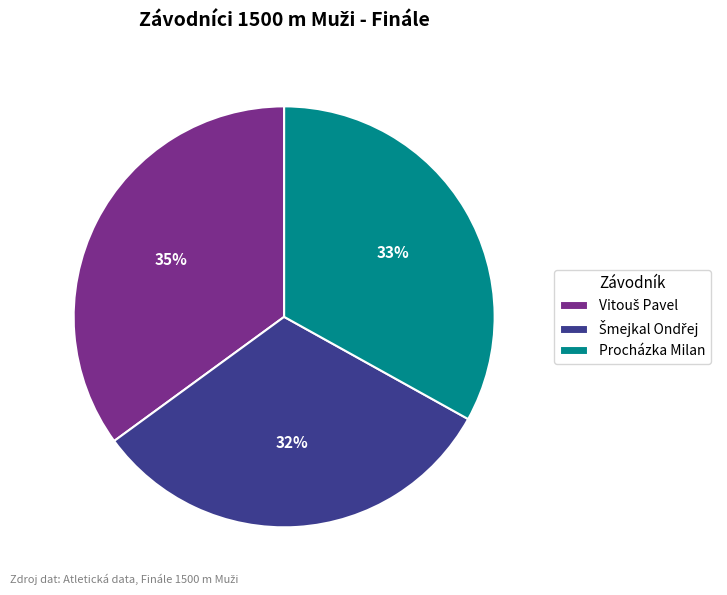

To the nearest percent, what is the difference between the largest and smallest slice percentages?

3%